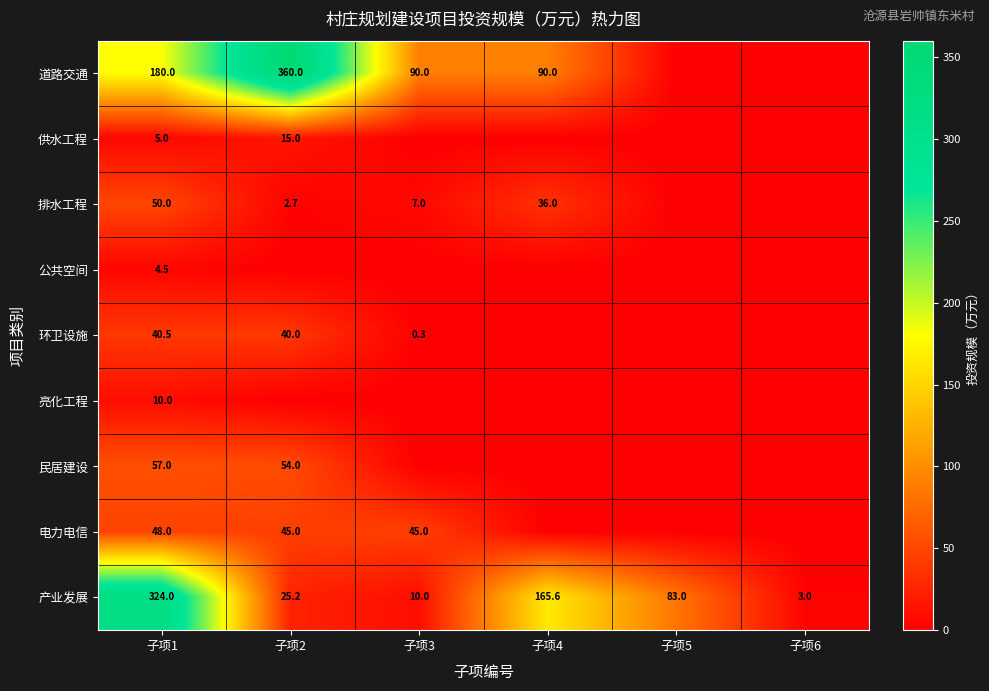

What is the approximate value of 产业发展 at 子项6?

3.0